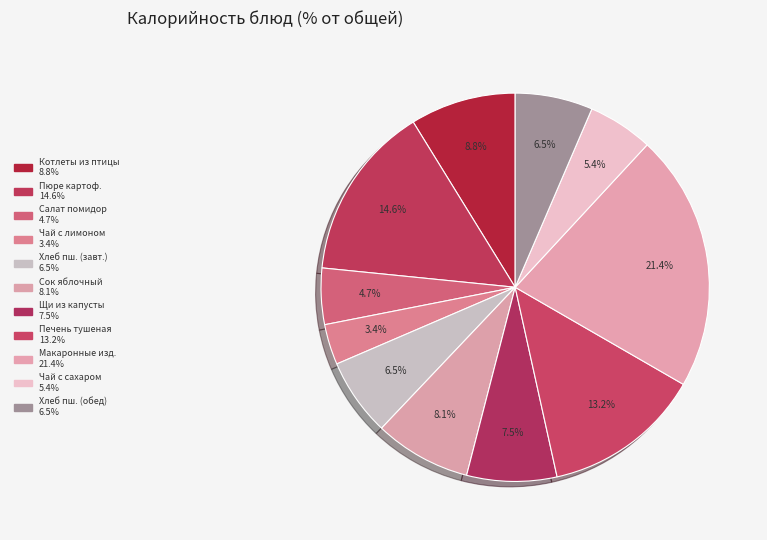

How many slices are in this pie chart?

11